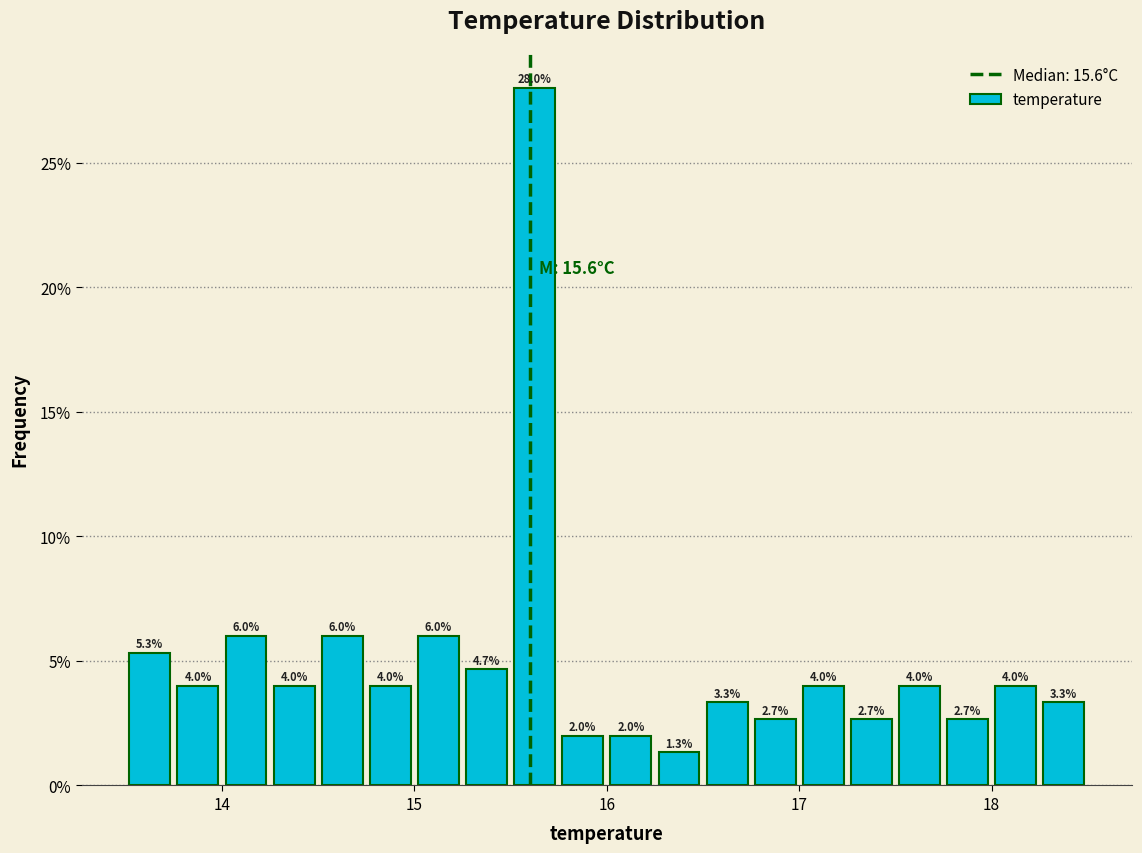

Read against the x-axis, roughly where is the centre of the tallest bar?

15.6